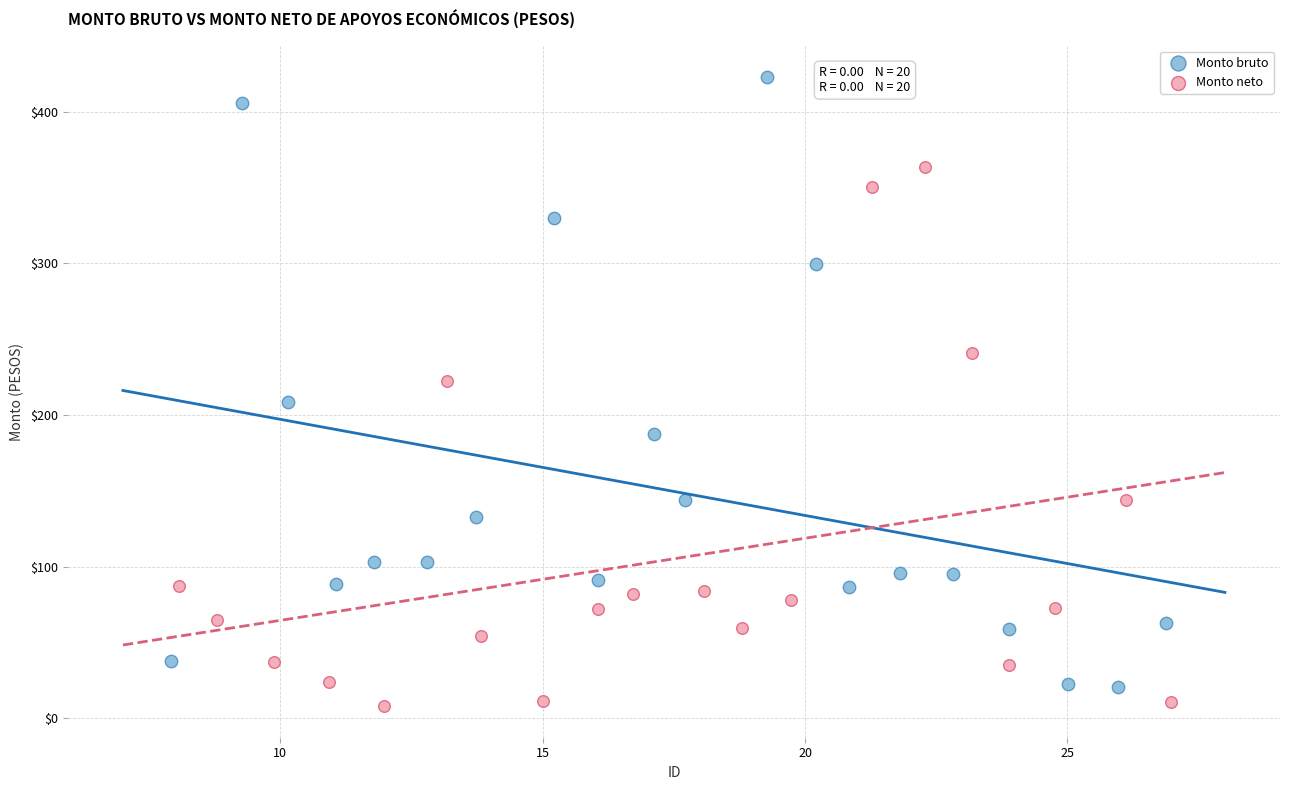

Which series reaches the maximum Y coordinate?

Monto bruto